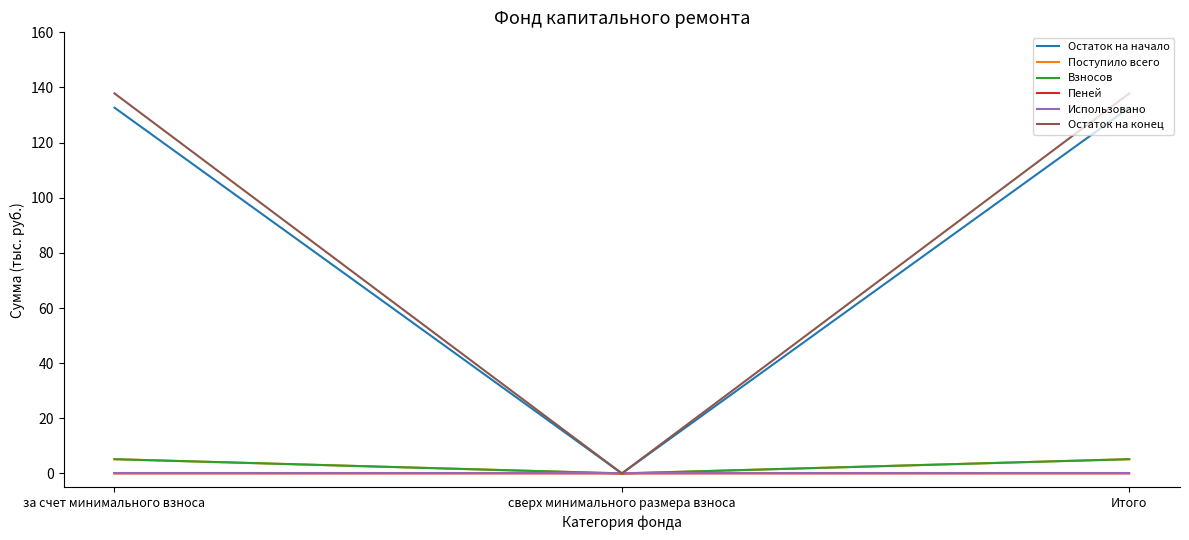

True or false: Остаток на начало has a value of 196.7 at за счет минимального взноса.

False